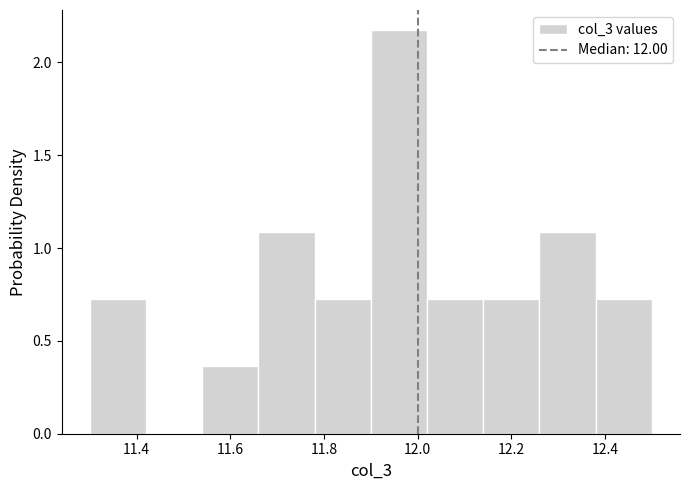

Reading left to right, transcribe this chart: for each bar, give the range it covers on the x-axis and its height. The values are not printed on the chart, so give them approximately, as read against the axis.

11.30 to 11.42: 0.70
11.42 to 11.54: 0
11.54 to 11.66: 0.35
11.66 to 11.78: 1.10
11.78 to 11.90: 0.70
11.90 to 12.02: 2.15
12.02 to 12.14: 0.70
12.14 to 12.26: 0.70
12.26 to 12.38: 1.10
12.38 to 12.50: 0.70